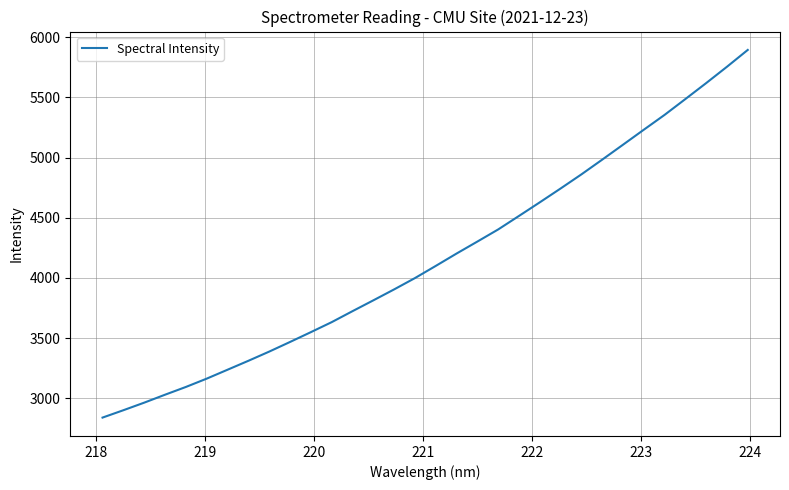

What is the greatest value displayed?

5894.9